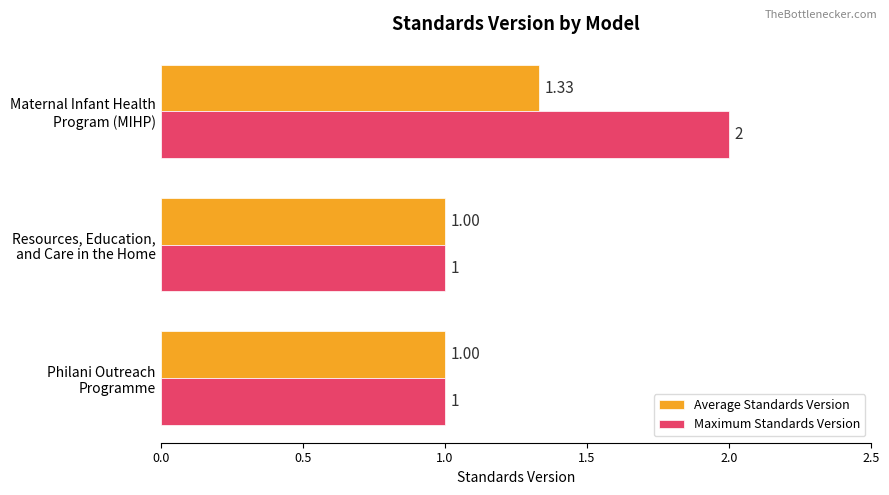

List the series in order of their peak value, highest first.

Maximum Standards Version, Average Standards Version